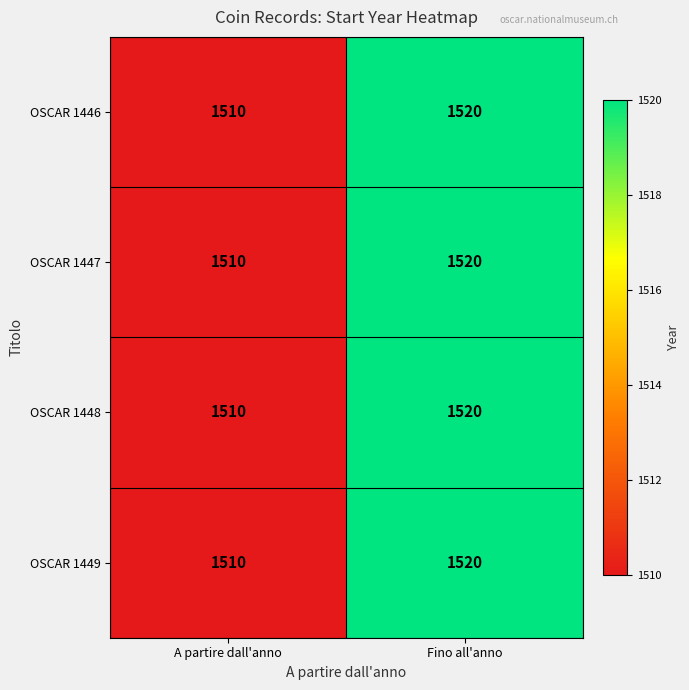

Is it true that OSCAR 1449 equals 1520 at Fino all'anno?

True